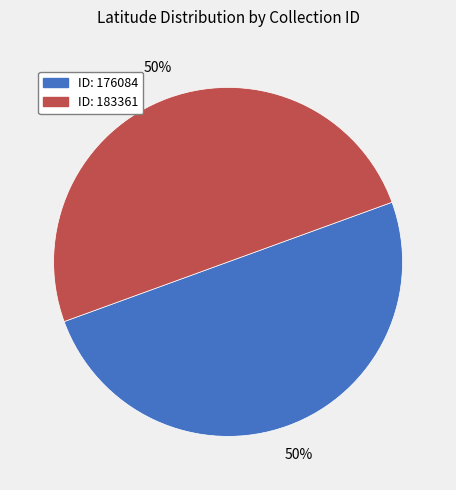

To the nearest percent, what is the average slice percentage?

50%